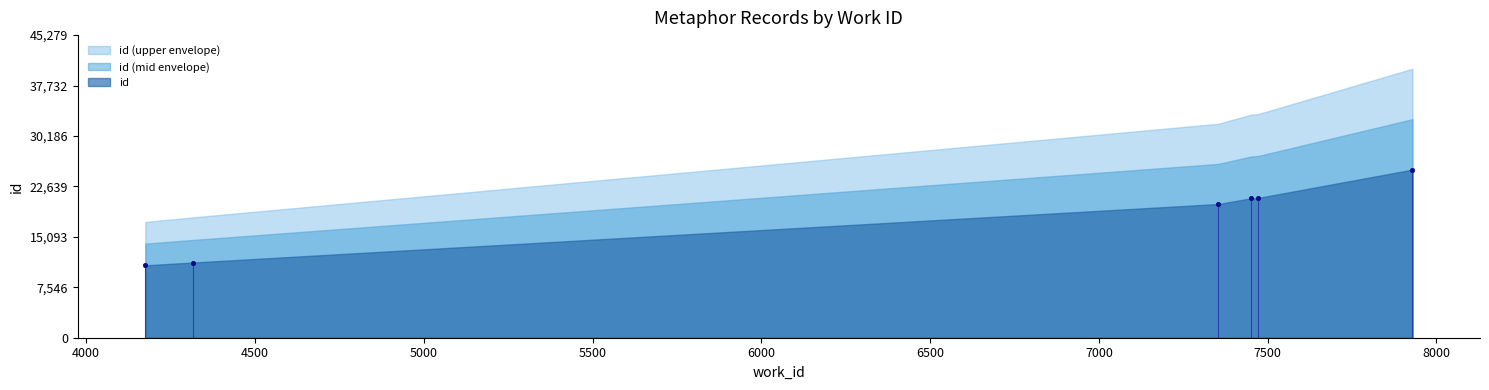

What Y value in the scatter plot is closest to 17993?

20008